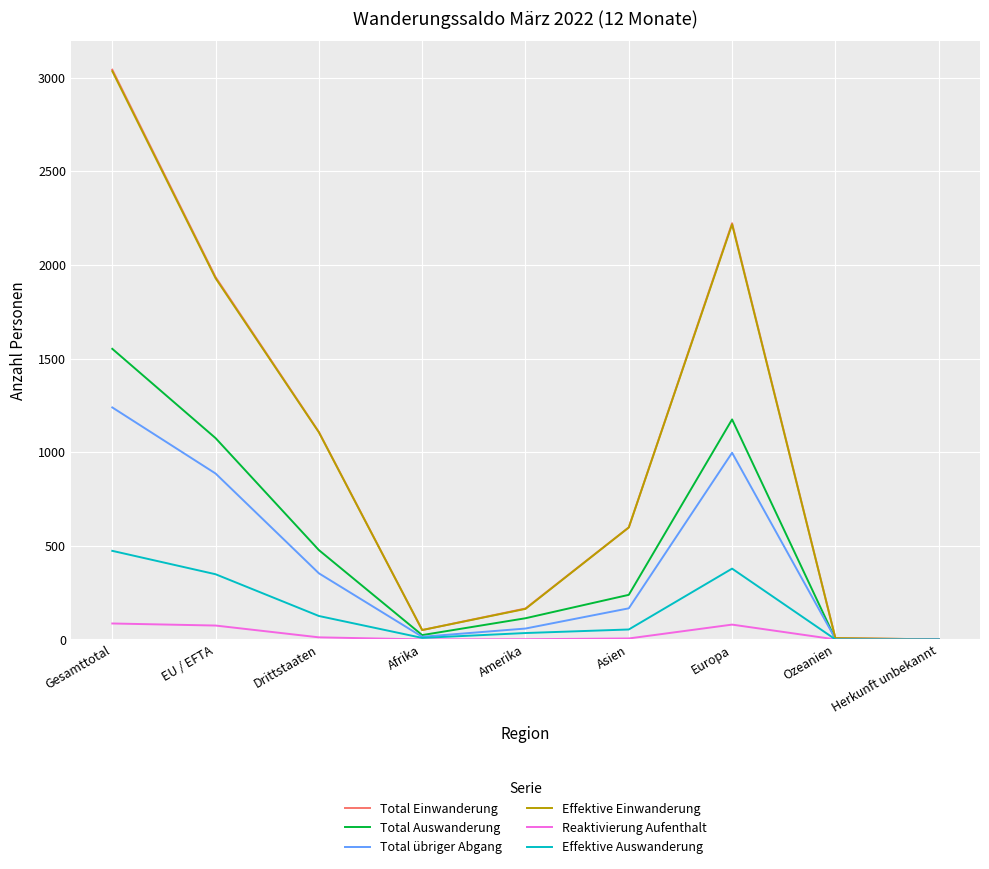

The value of Total übriger Abgang at Europa is 997. True or false?

True